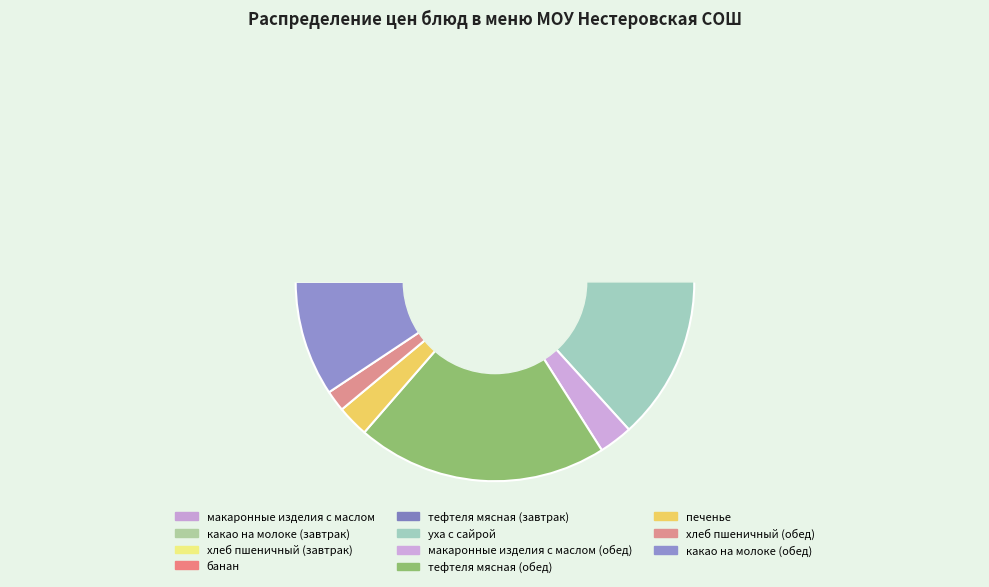

What is the total percentage of банан and печенье?

12.0%